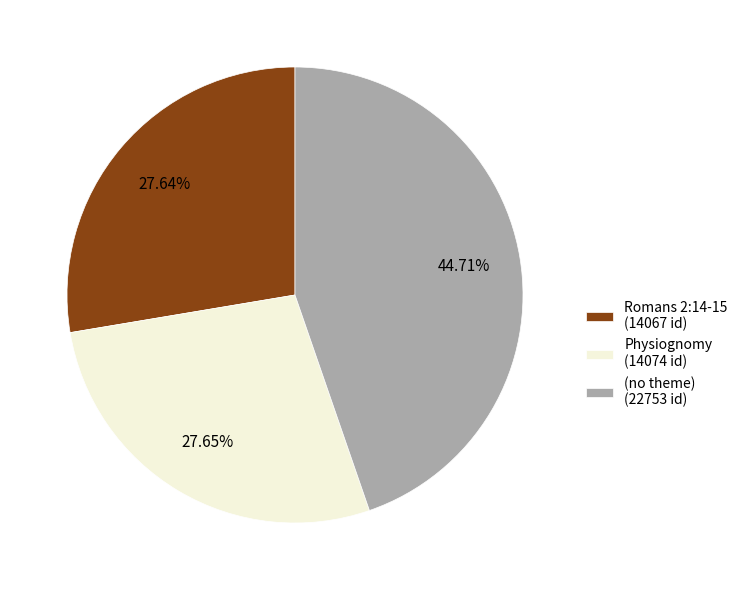

To the nearest percent, what is the difference between the largest and smallest slice percentages?

17%